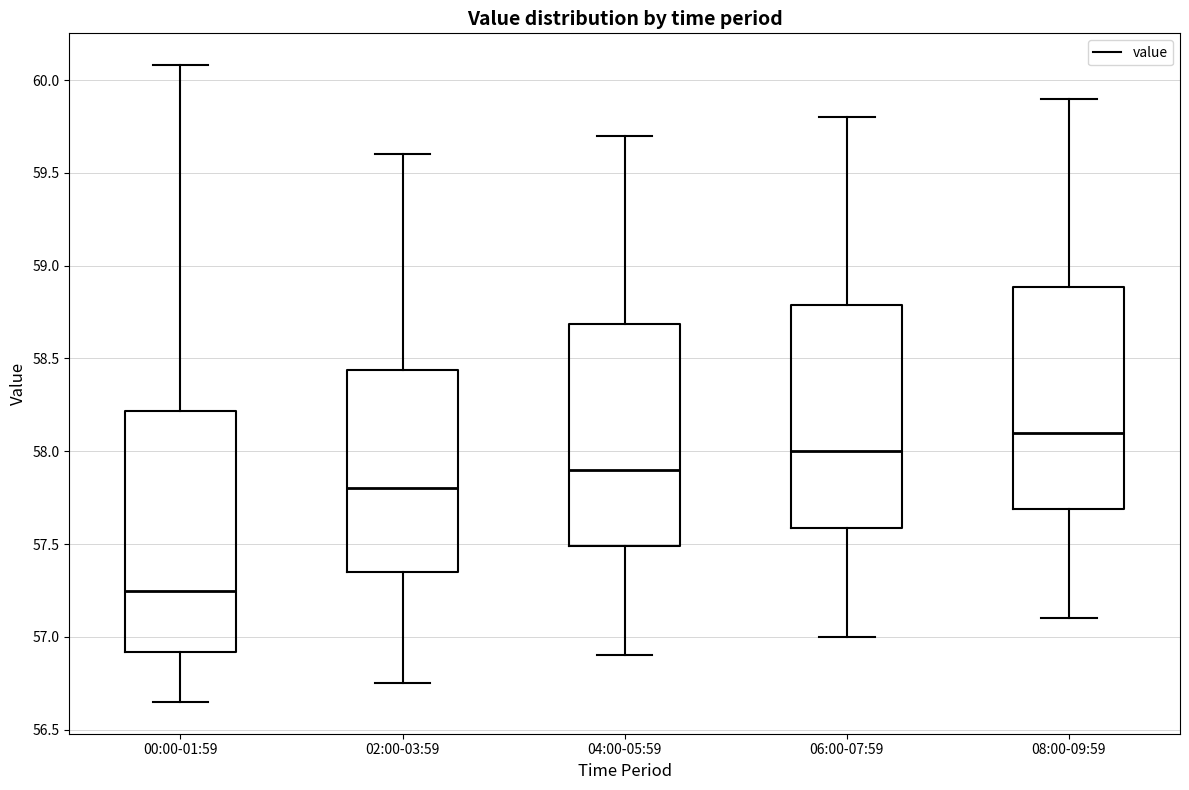

Where does the upper whisker of the box for 04:00-05:59 end on the y-axis? The values are not printed on the chart, so give them approximately, as read against the axis.

59.70